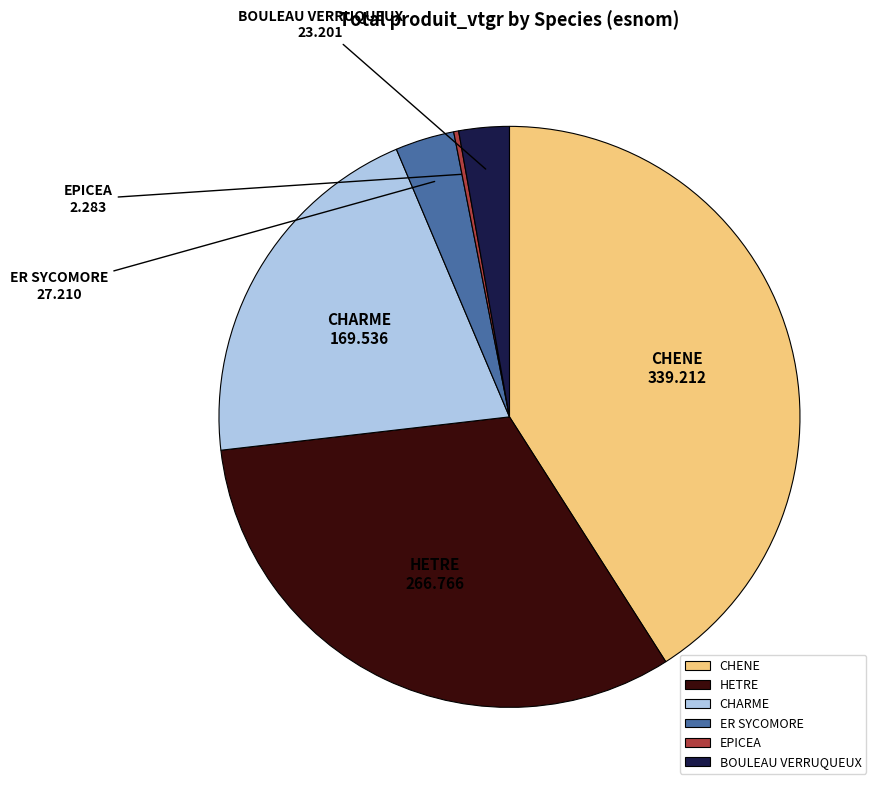

Which category has the biggest portion of the pie?

CHENE